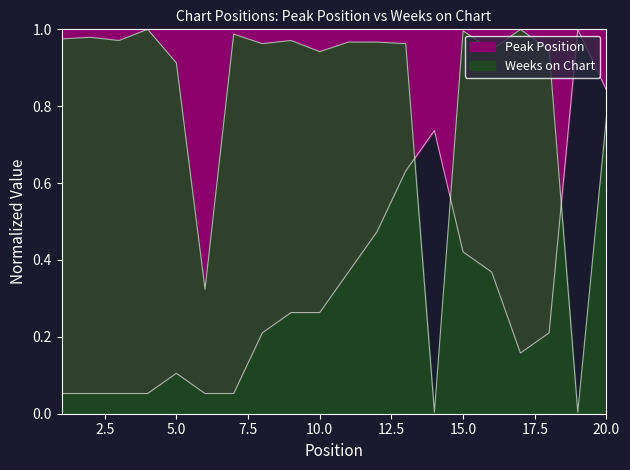

Where do Weeks on Chart and Peak Position first cross each other?

13 and 14